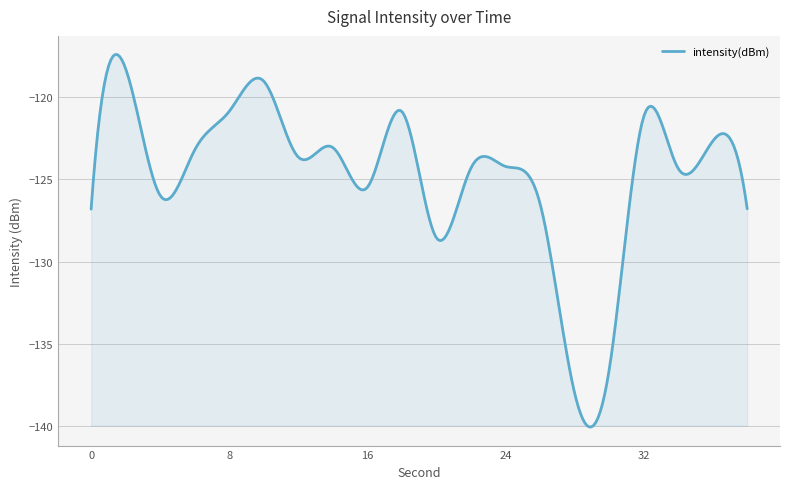

What is the smallest value displayed?

-140.1